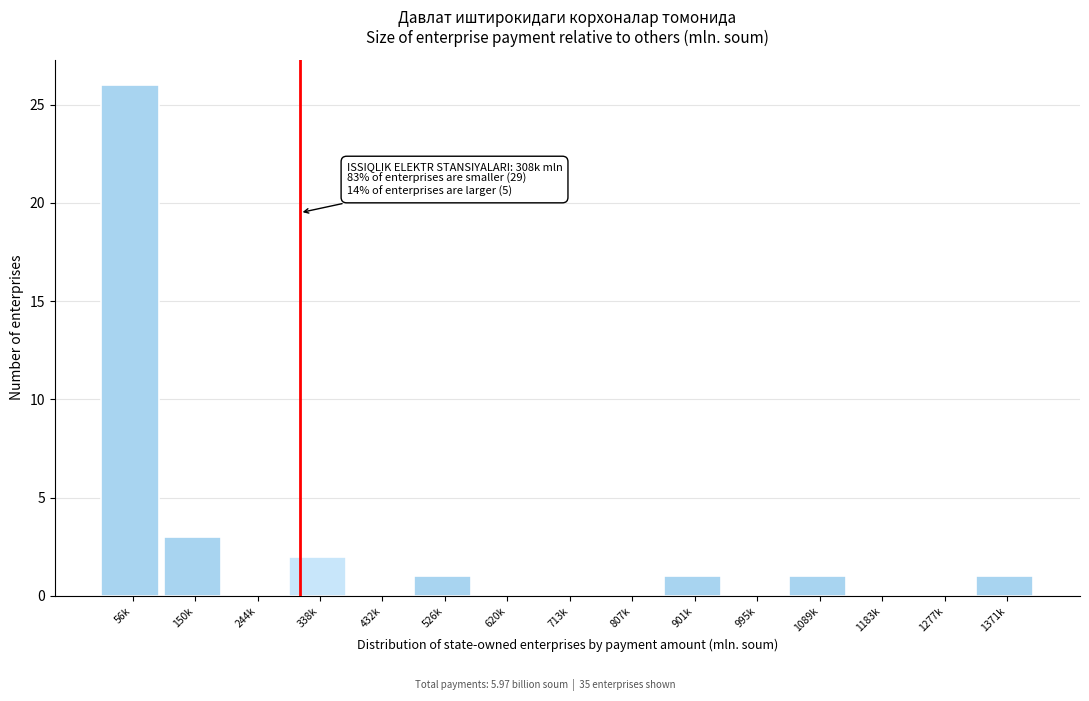

Reading right to left, extract all data points from this chart.

1371k=1	1277k=0	1183k=0	1089k=1	995k=0	901k=1	807k=0	713k=0	620k=0	526k=1	432k=0	338k=2	244k=0	150k=3	56k=26